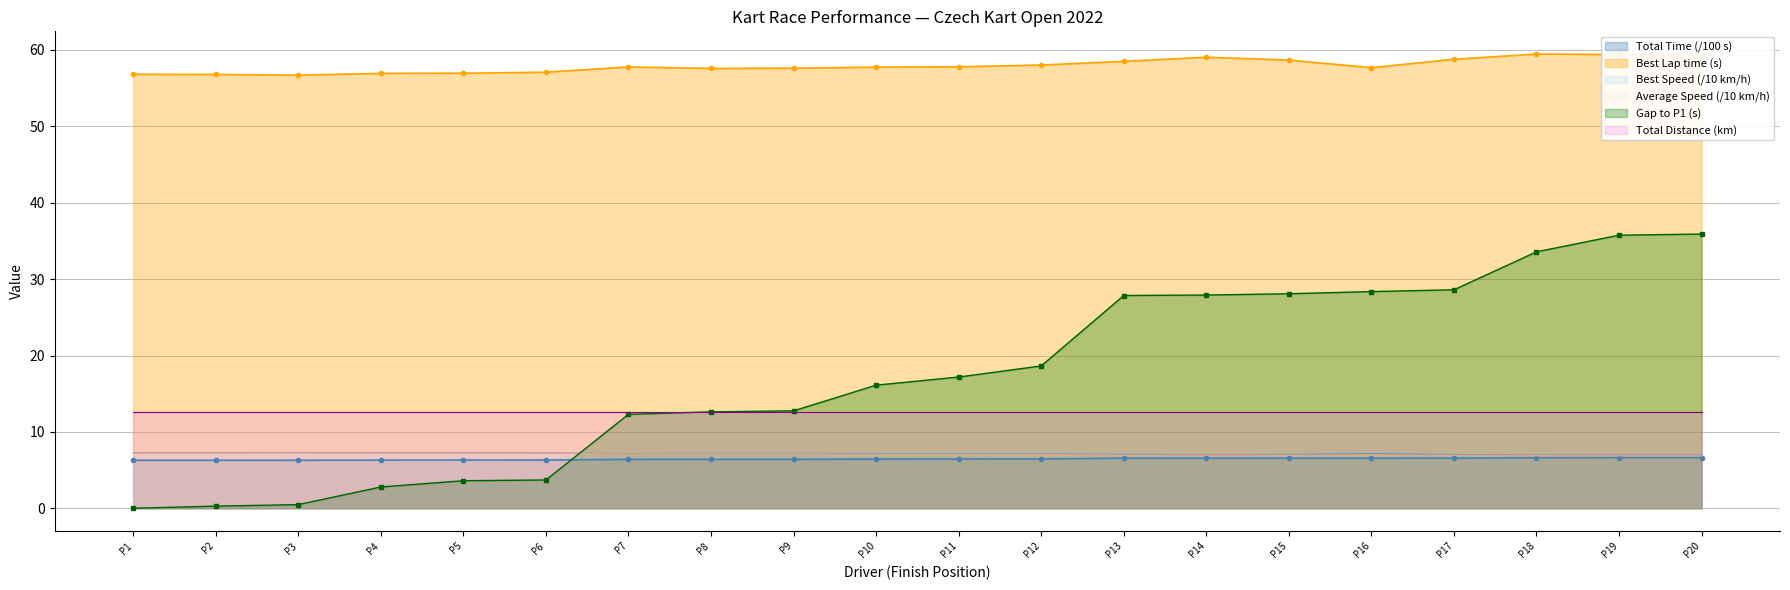

True or false: Best Speed and Gap to P1 cross at least once.

False